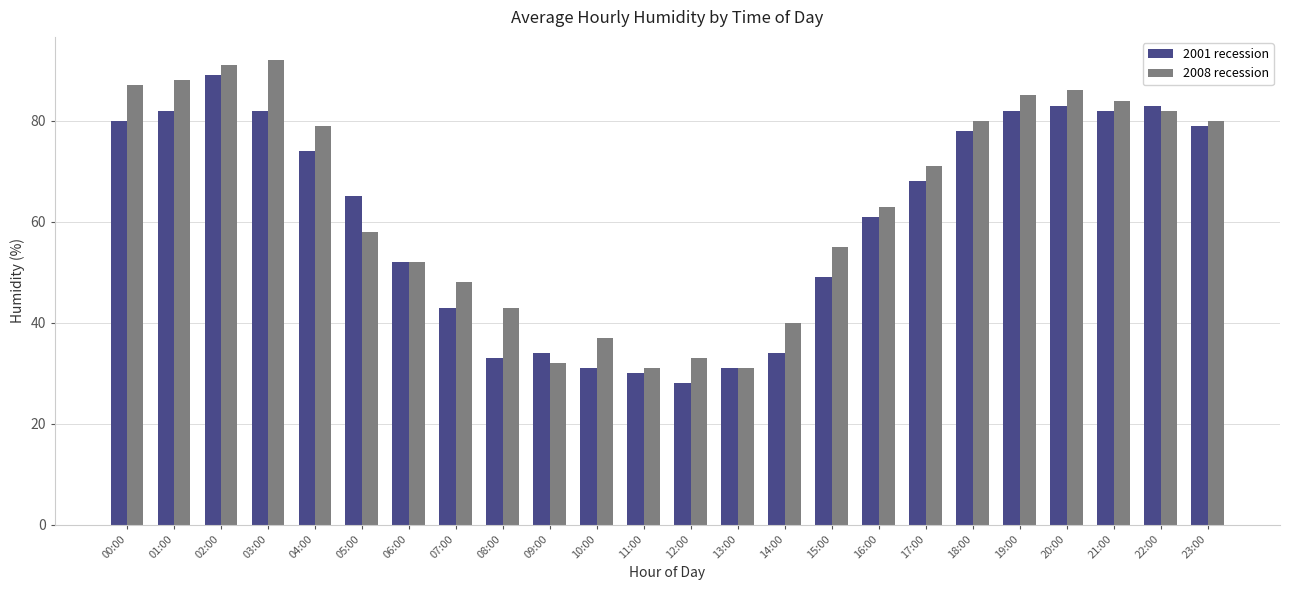

Reading left to right, extract all data points from this chart.

2001 recession: 80	82	89	82	74	65	52	43	33	34	31	30	28	31	34	49	61	68	78	82	83	82	83	79
2008 recession: 87	88	91	92	79	58	52	48	43	32	37	31	33	31	40	55	63	71	80	85	86	84	82	80